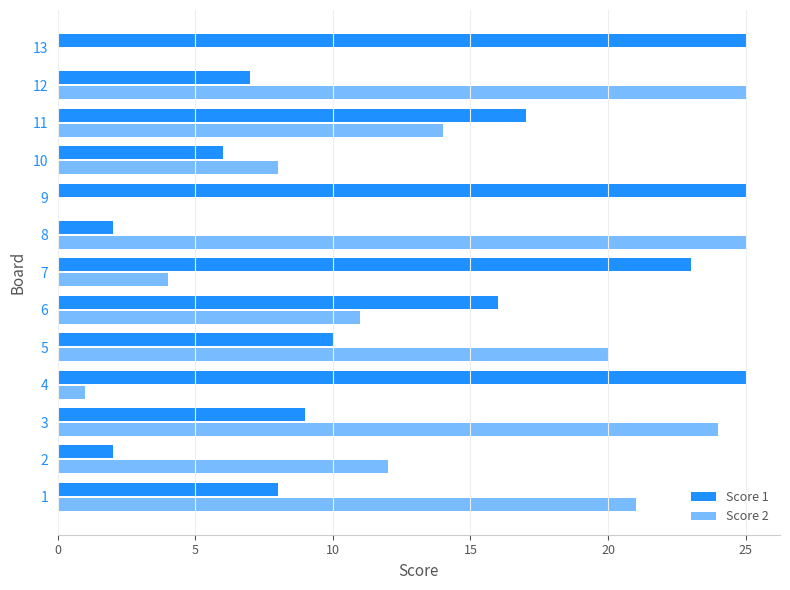

The value of Score 2 at 12 is 16. True or false?

False